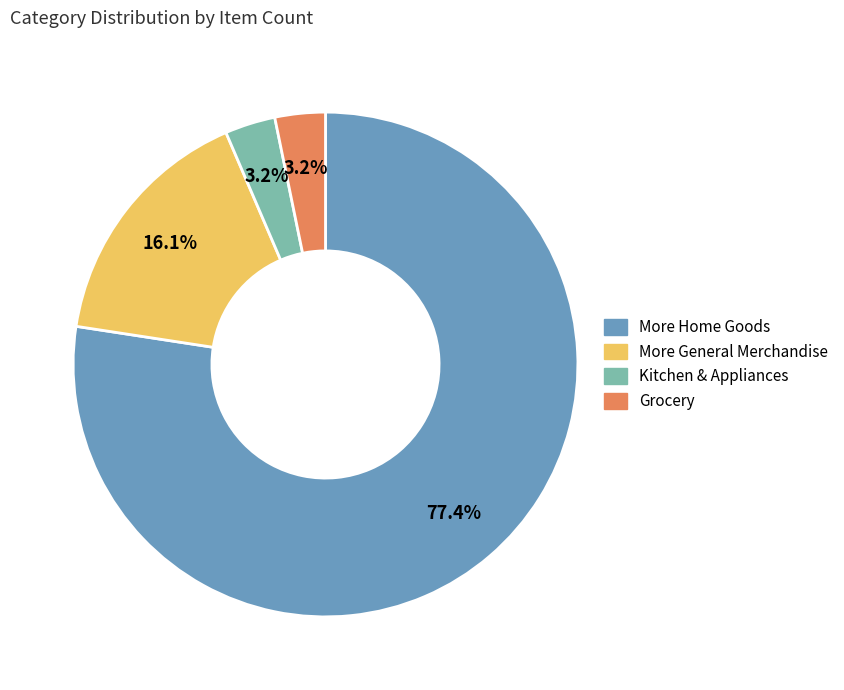

How many segments does this pie chart have?

4